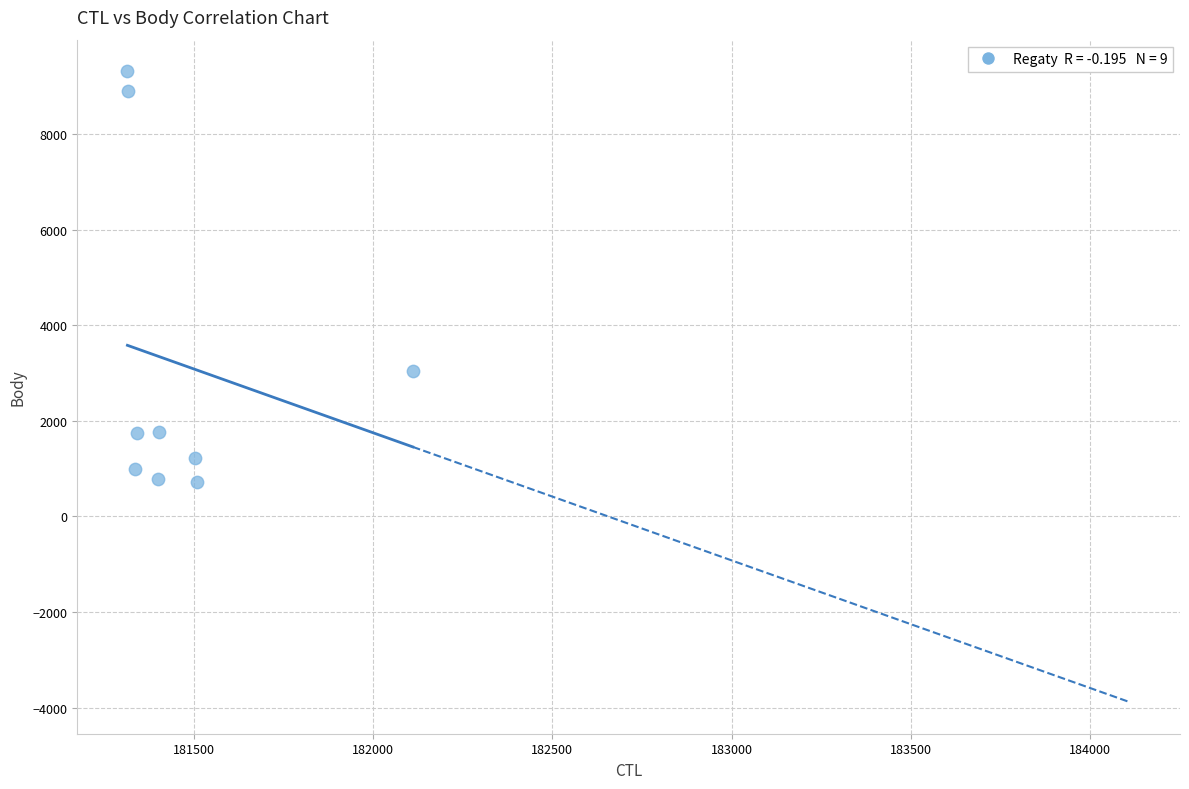

What Y value in the scatter plot is closest to 5019?

3040